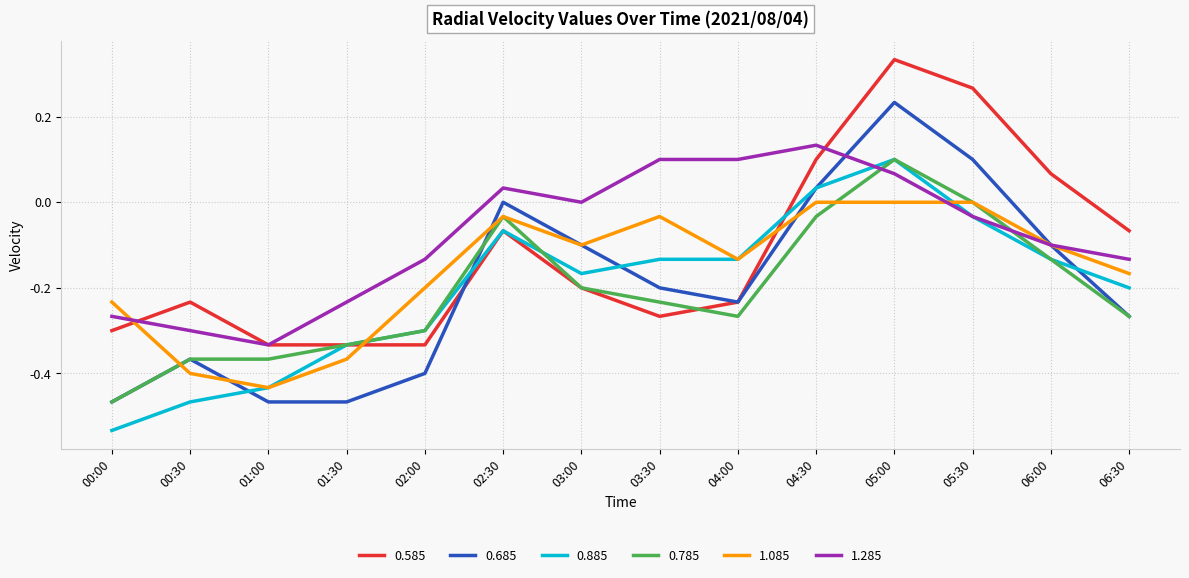

At which label does 0.785 reach its minimum?

00:00